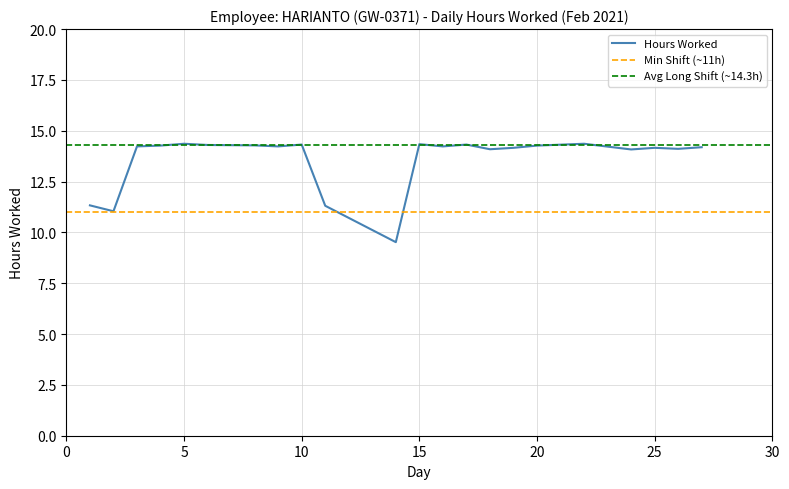

What is the change in value from 19 to 24?

-0.1